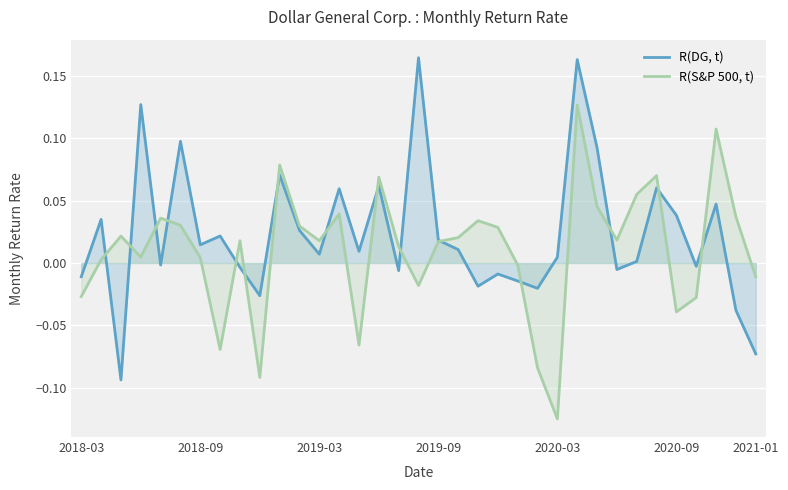

Which category has the lowest value in the R(S&P 500, t) series?

2020-03